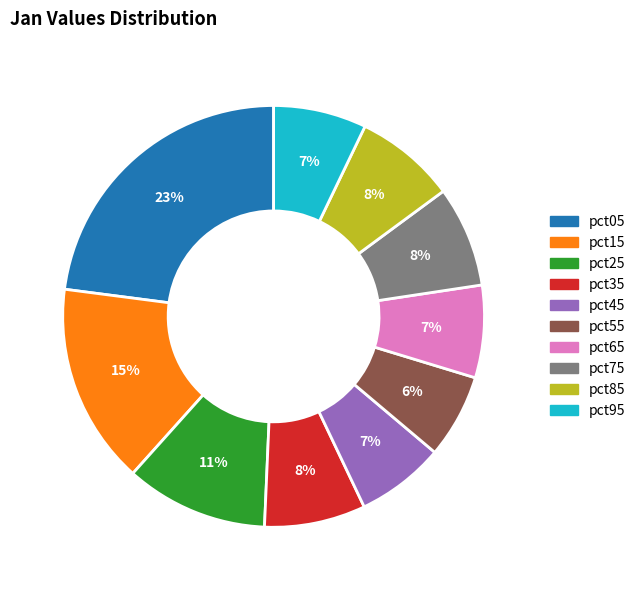

How many segments does this pie chart have?

10